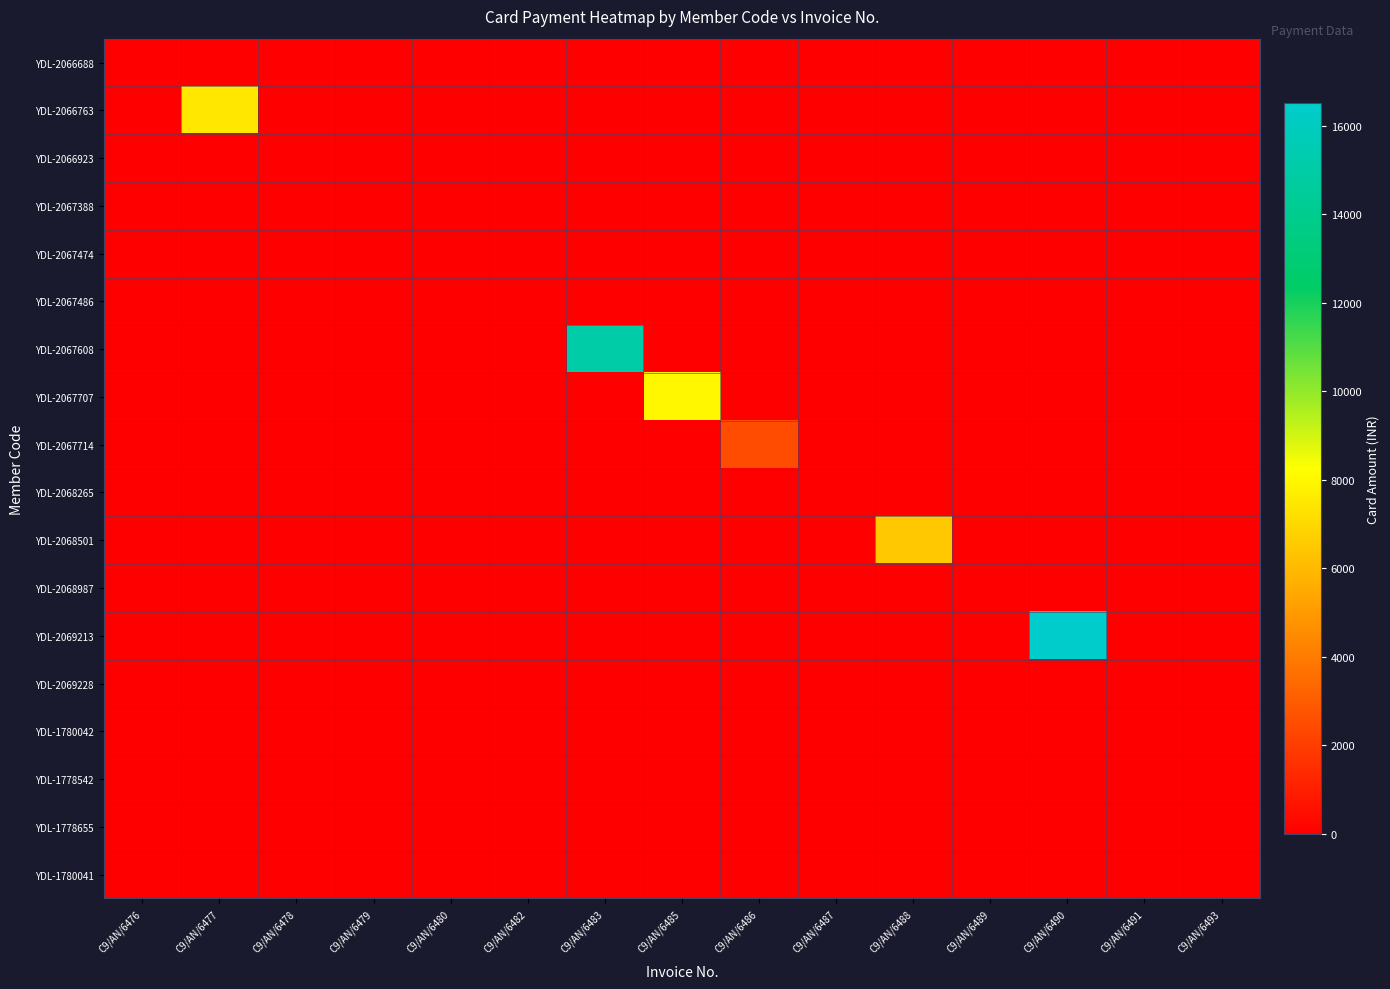

Which series has the largest total across all categories?

YDL-2069213